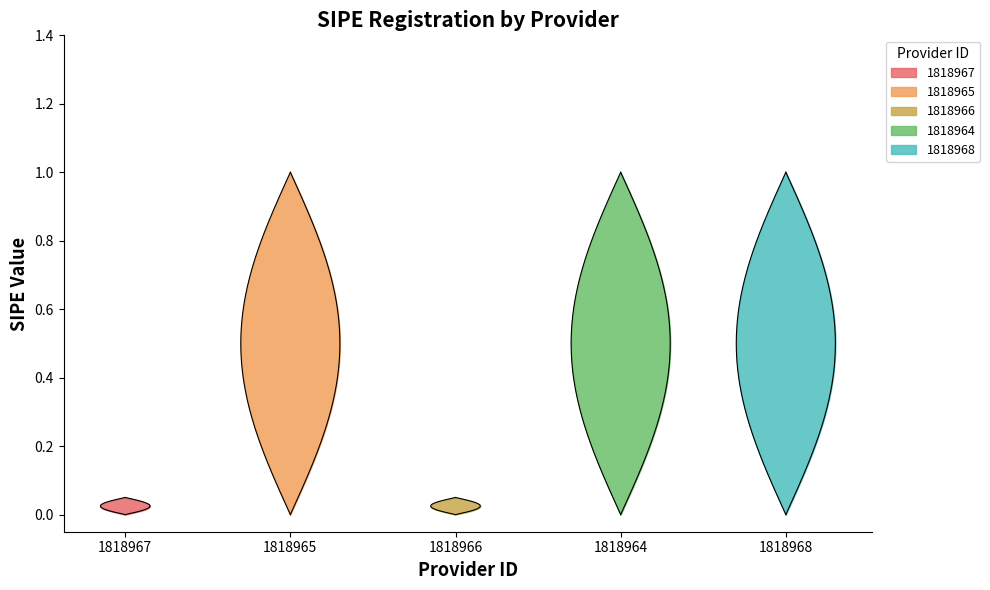

Reading right to left, list all the values displayed in this chart.

1818968=1	1818964=1	1818966=0	1818965=1	1818967=0